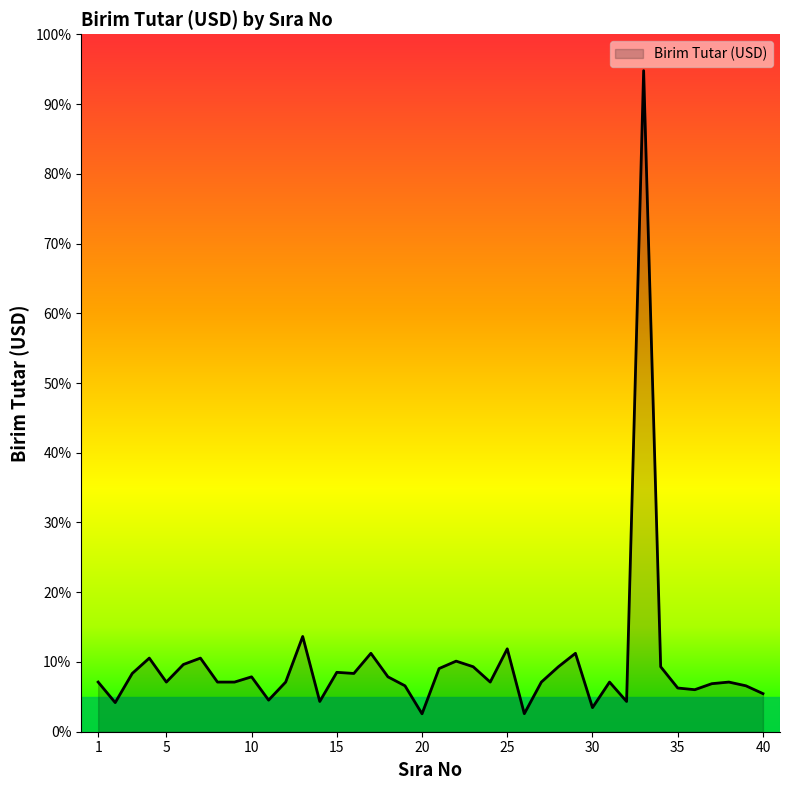

Does the chart have visible grid lines?

No